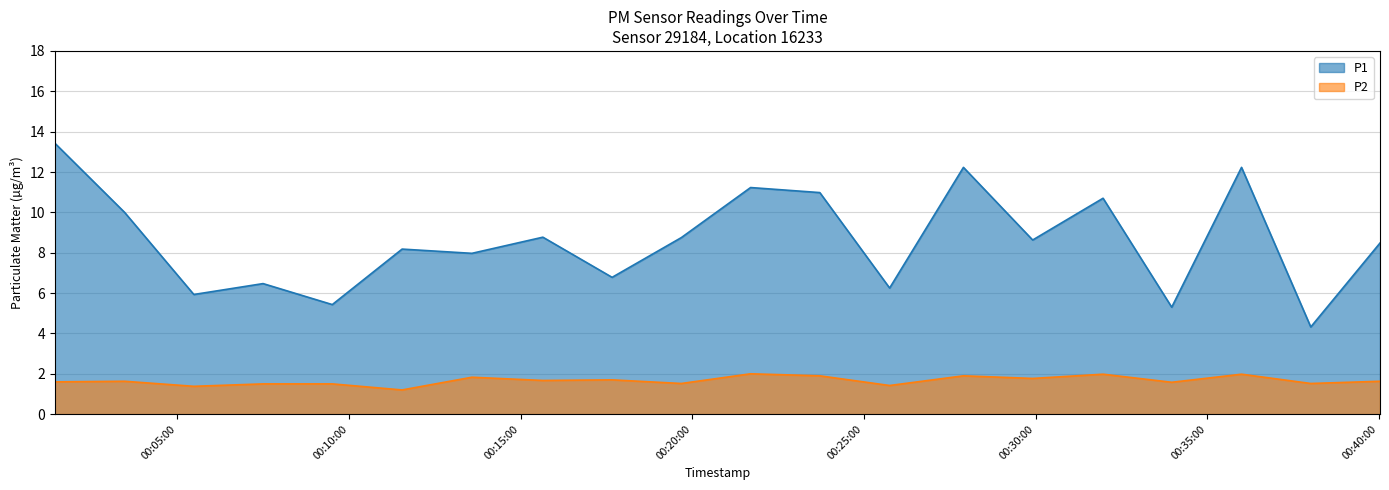

True or false: P2 has more than 2 interior local peaks.

True